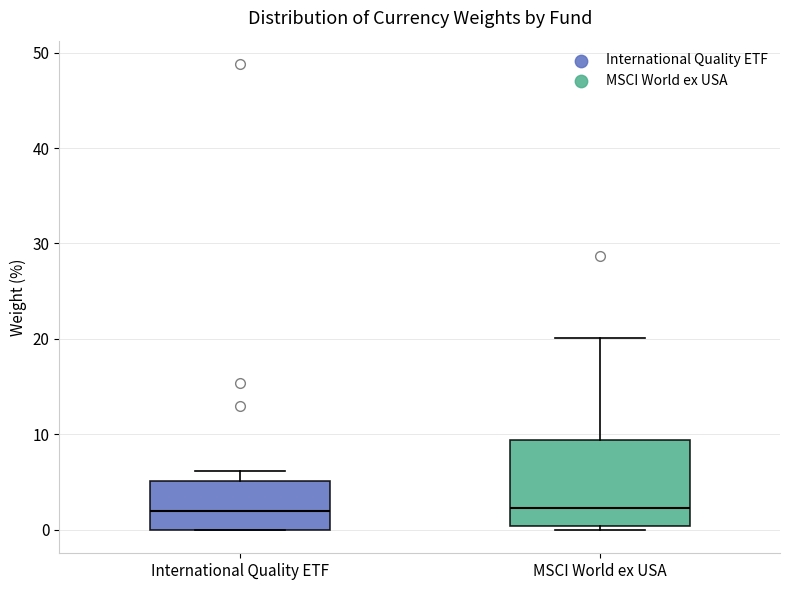

Where does the upper whisker of the box for International Quality ETF end on the y-axis? The values are not printed on the chart, so give them approximately, as read against the axis.

6